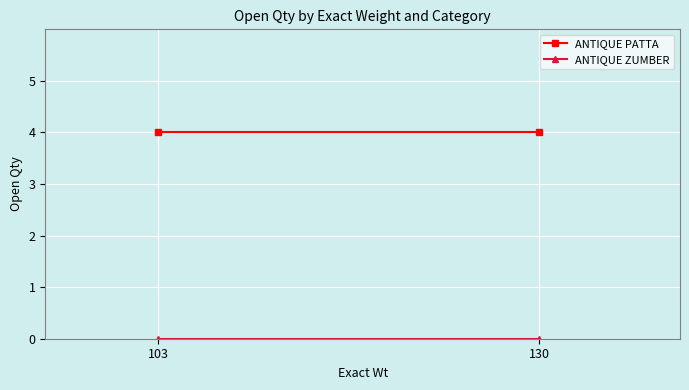

The value of ANTIQUE ZUMBER at 103 is 0. True or false?

True